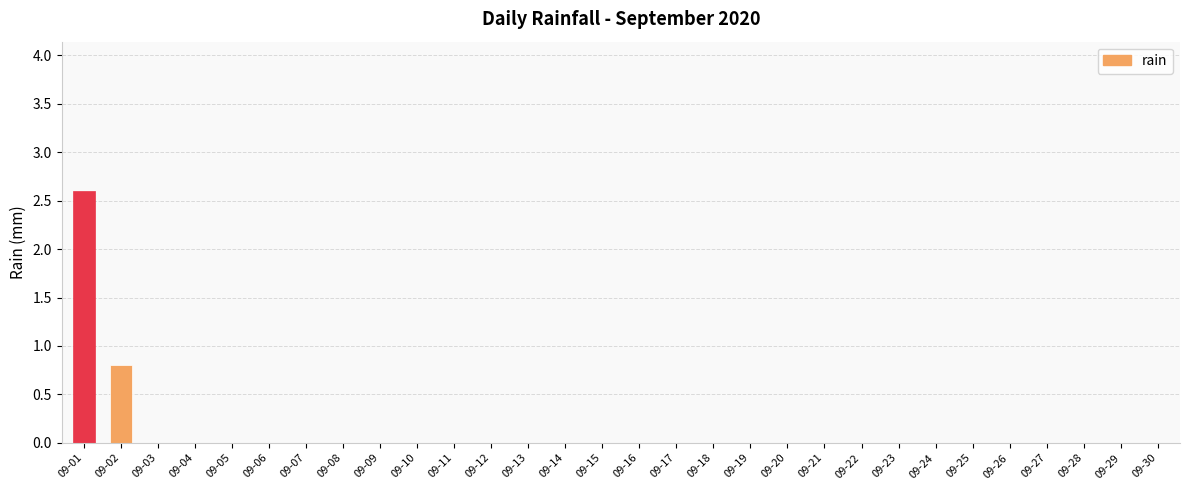

At which category does the chart reach its peak across all series?

09-01